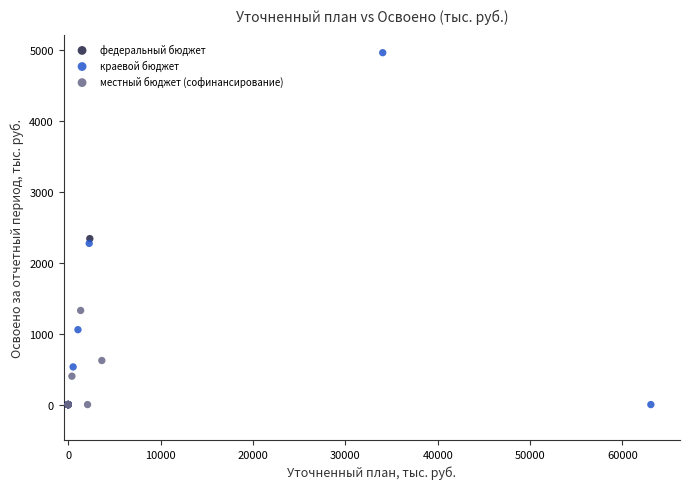

Which series has the largest Y range (max minus min)?

краевой бюджет